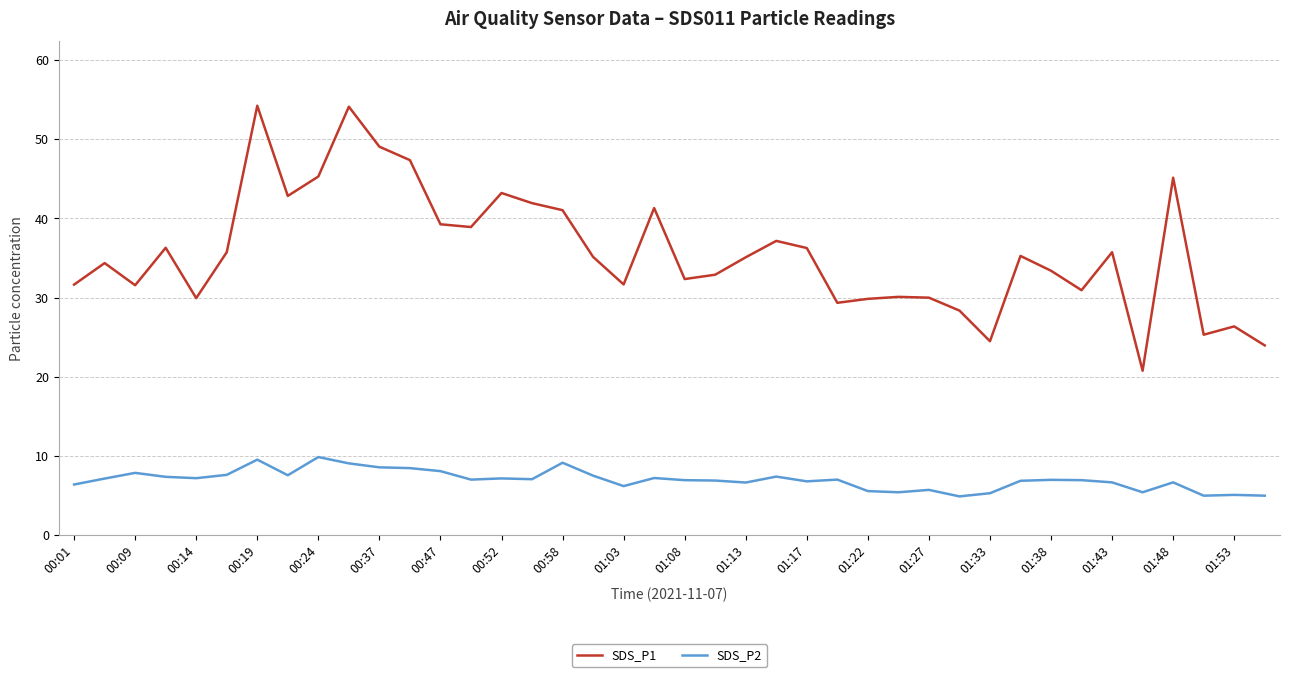

What is the lowest value of the SDS_P2 series?

4.9